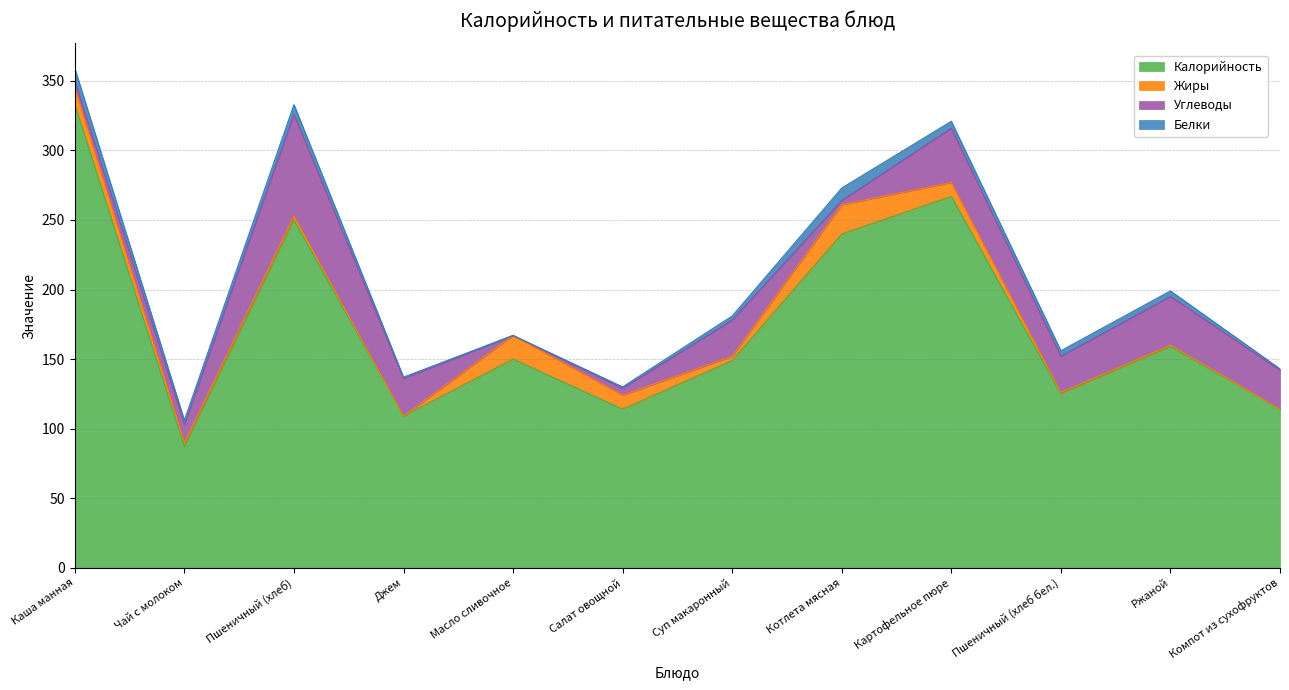

What is the spread (max minus min) of values at Котлета мясная?

237